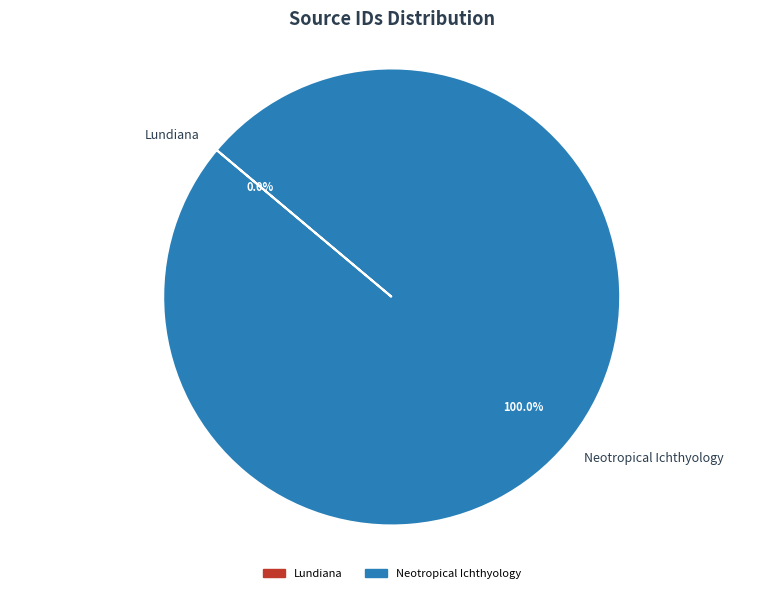

Which category has the biggest portion of the pie?

Neotropical Ichthyology